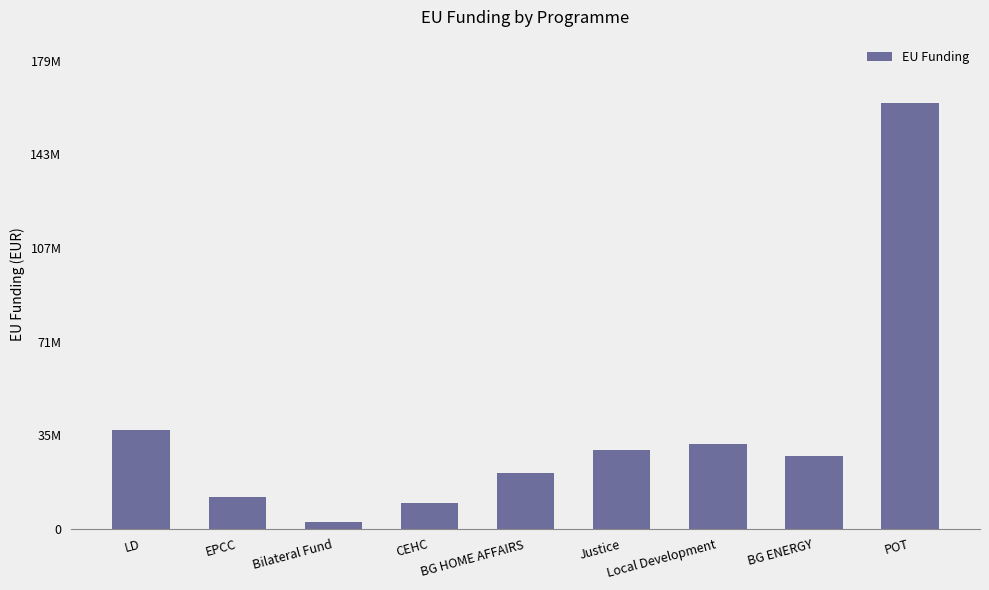

What is the value of the 9th bar from the left?

162855769.7